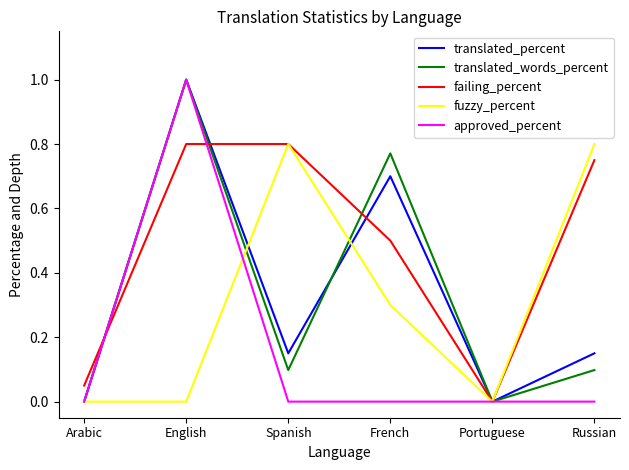

Count the fuzzy_percent values in the range 0 to 1.

6